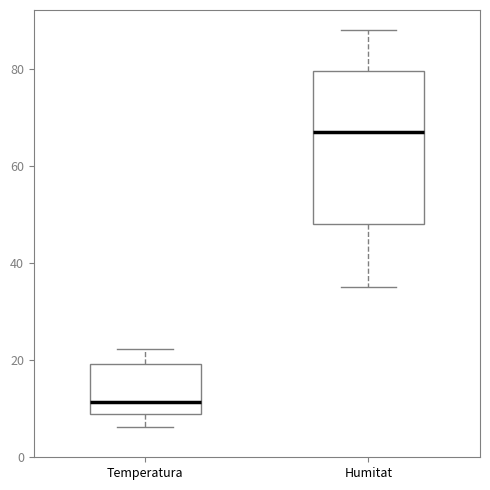

Reading left to right, transcribe this box plot: for each box, give where its median line is, the range the box spans, and where its two whiskers end, as read against the y-axis. The values are not printed on the chart, so give them approximately, as read against the axis.

Temperatura: median 12, box 8 to 20, whiskers 6 to 22
Humitat: median 68, box 48 to 80, whiskers 36 to 88